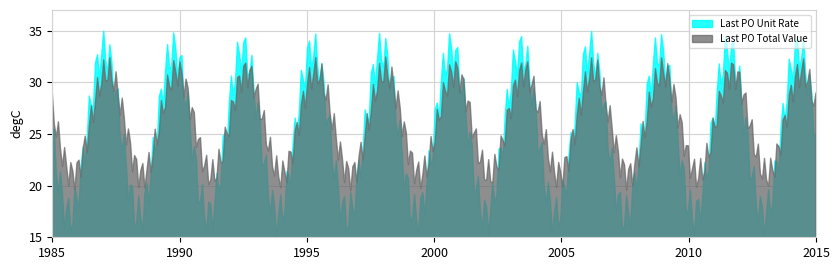

List the series in order of their peak value, lowest first.

Last PO Total Value, Last PO Unit Rate